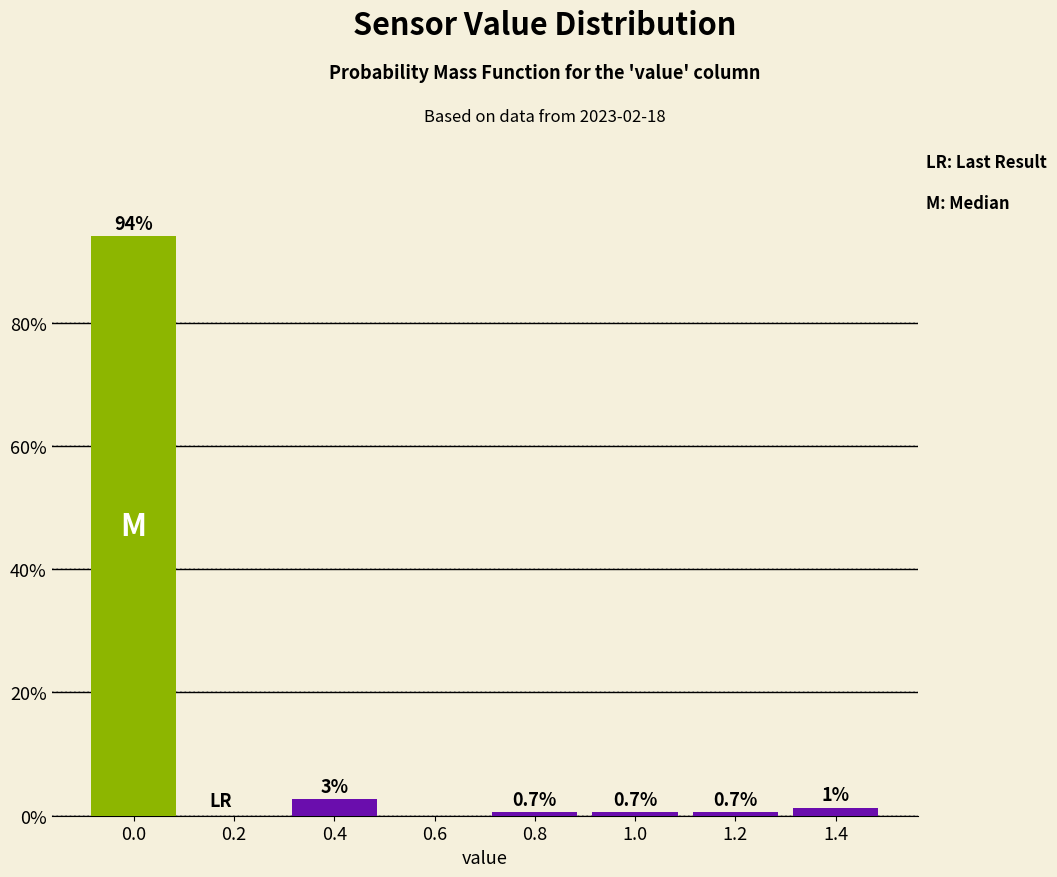

True or false: the data shows 94.0 at 0.0.

True